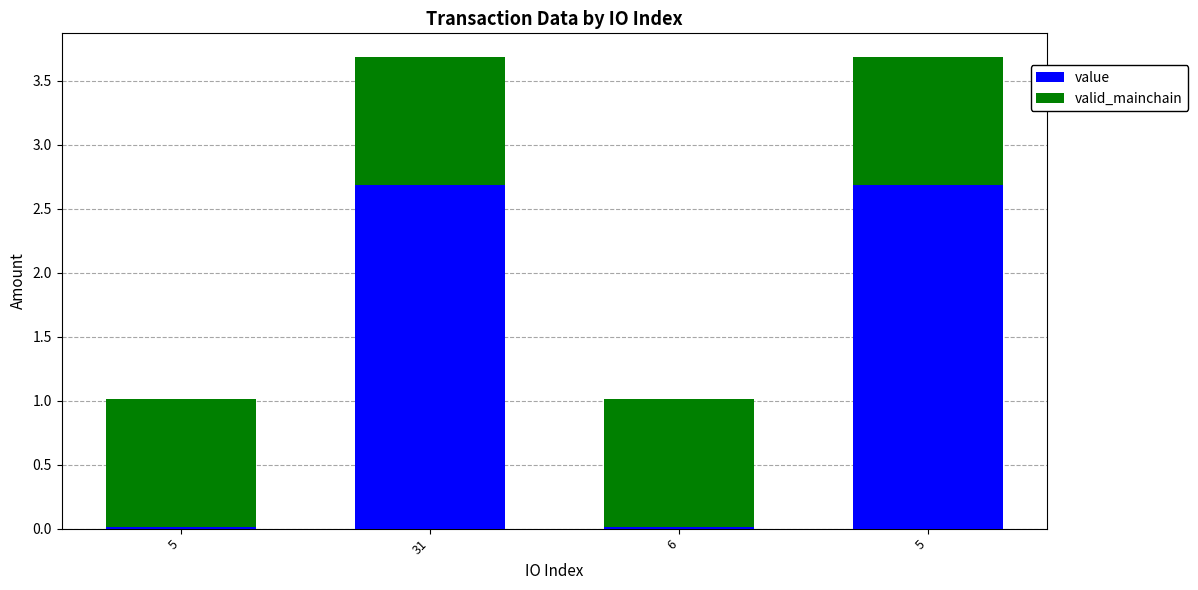

How many categories are shown in the chart?

4